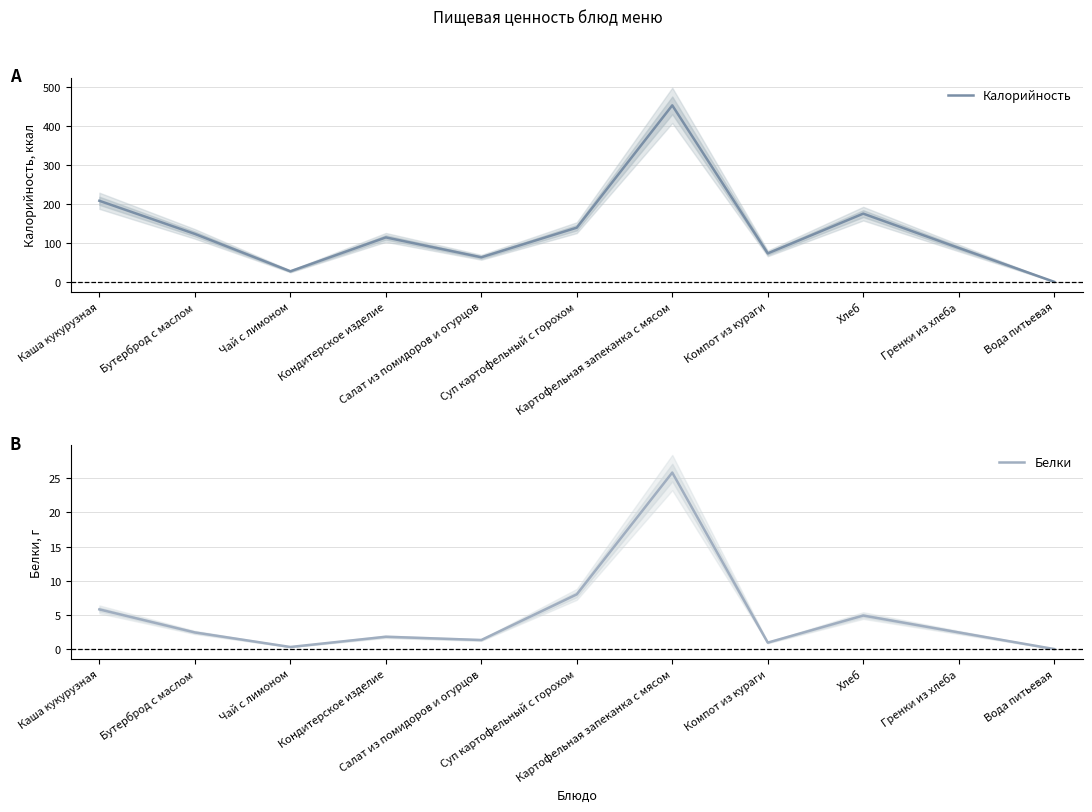

True or false: Белки and Калорийность intersect in this chart.

False